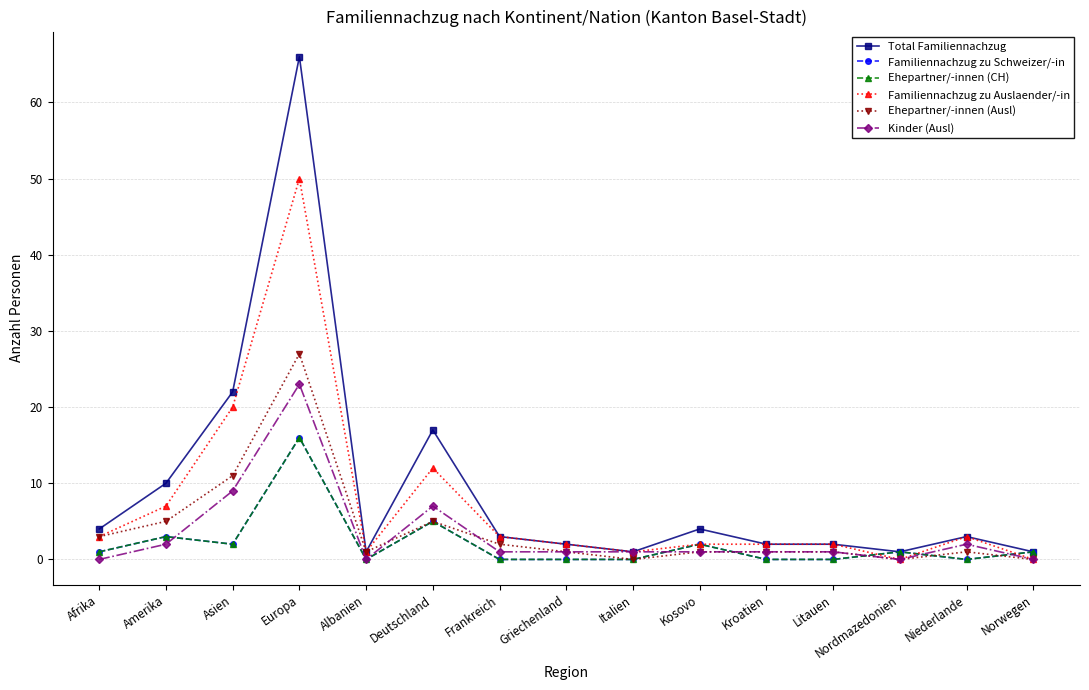

What position from the right is Kroatien?

5